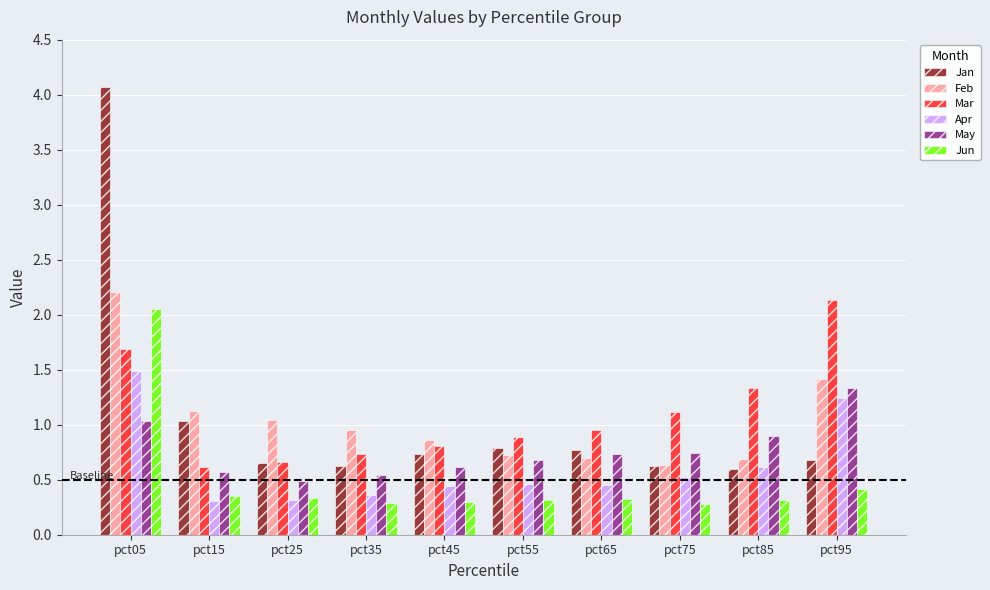

What is the highest value of the May series?

1.3